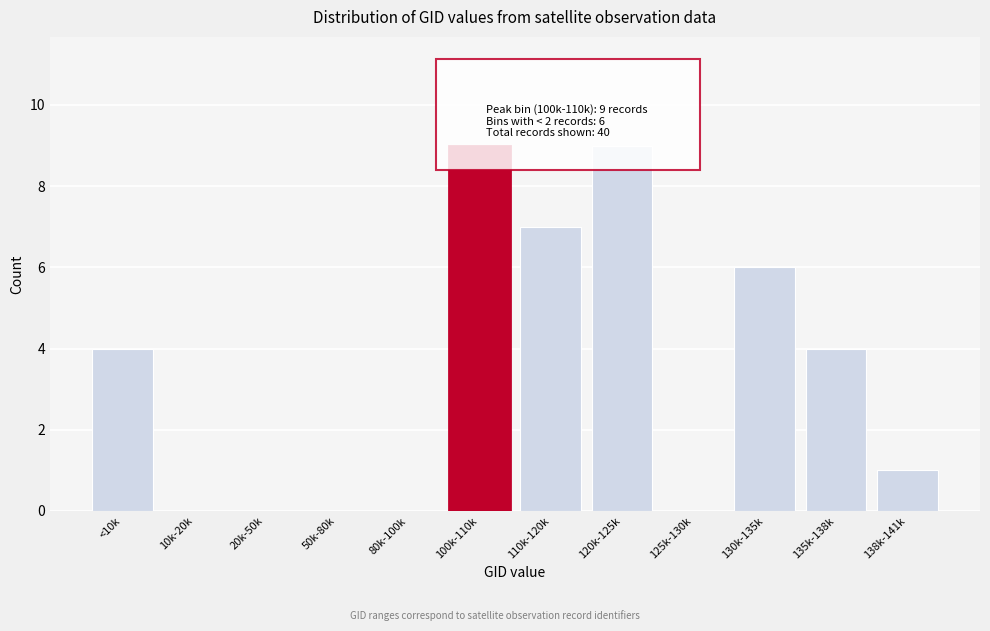

Reading right to left, extract all data points from this chart.

138k-141k=1	135k-138k=4	130k-135k=6	125k-130k=0	120k-125k=9	110k-120k=7	100k-110k=9	80k-100k=0	50k-80k=0	20k-50k=0	10k-20k=0	<10k=4